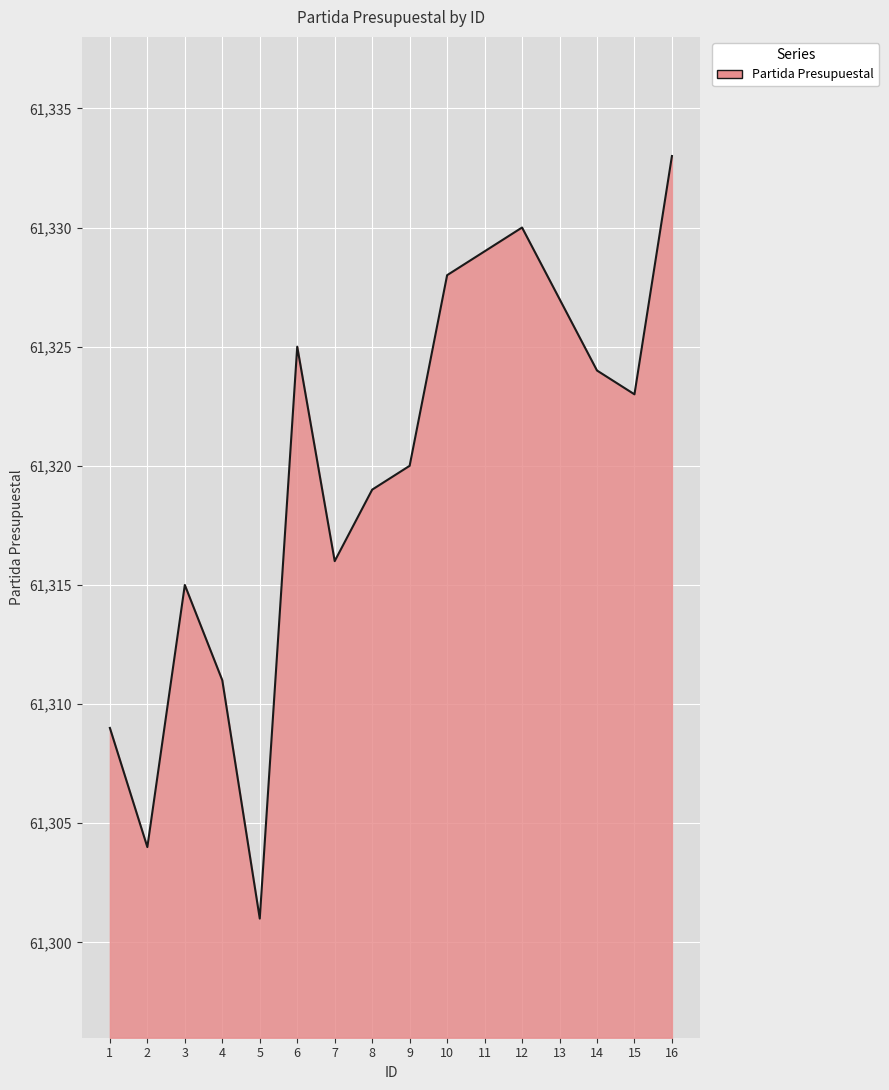

What is the difference between the second highest and second lowest values?

26